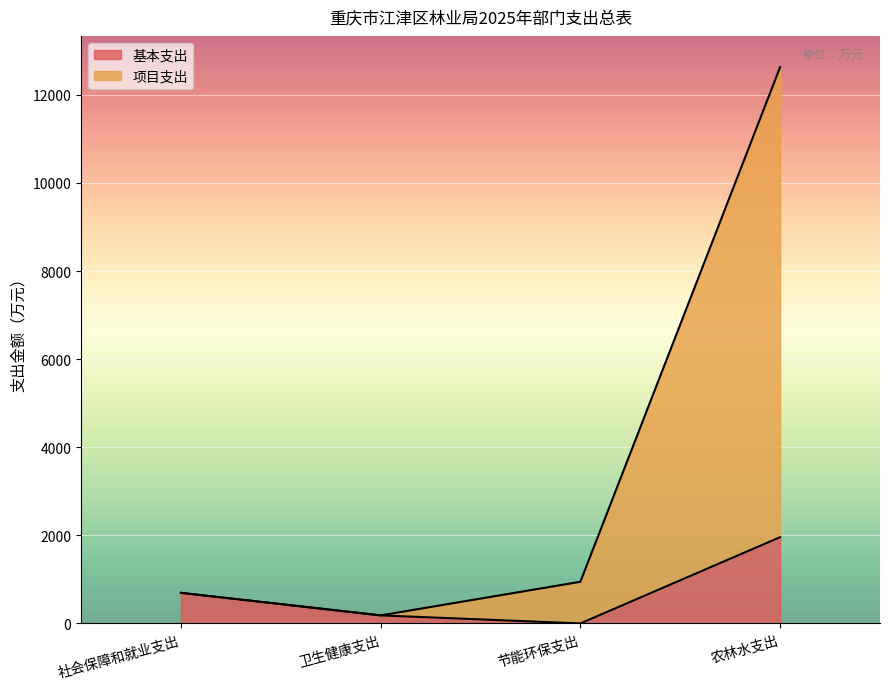

What are all the series names shown in the legend?

基本支出, 项目支出